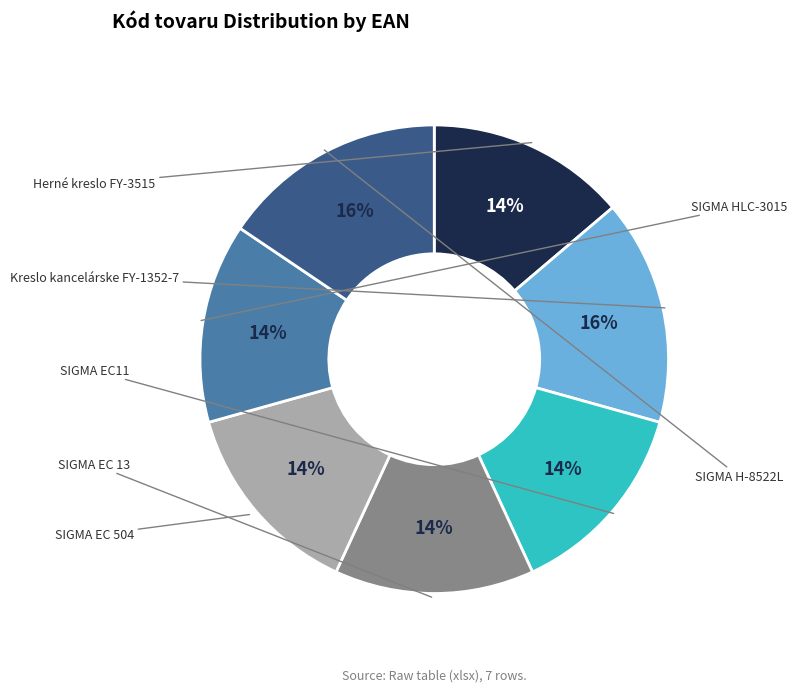

Is there any slice that represents more than half of the pie?

No